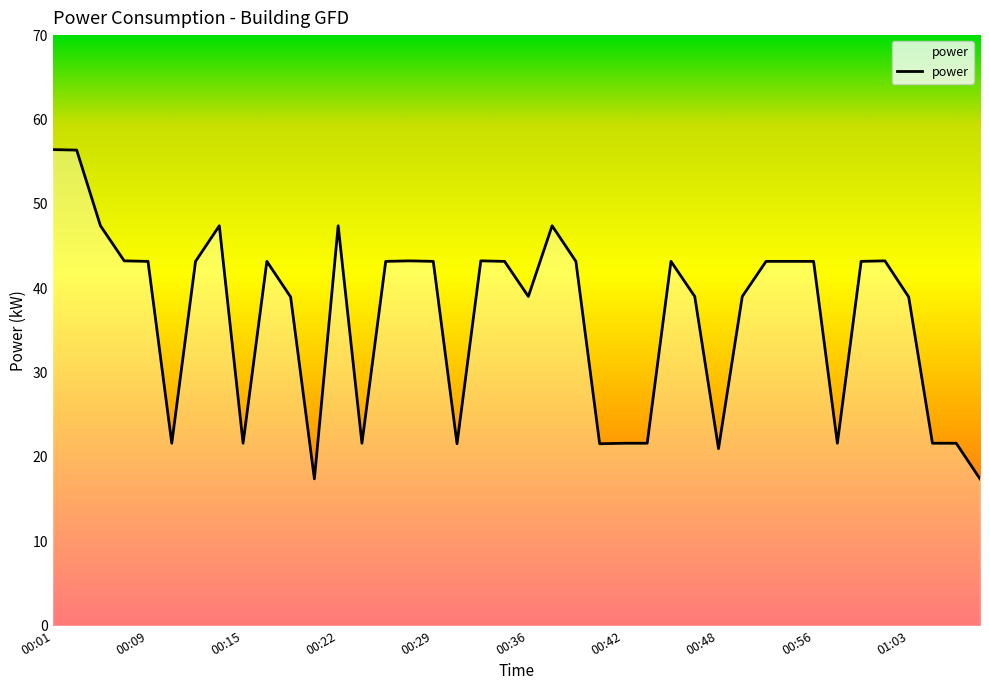

What is the difference between the maximum and minimum values?

39.0